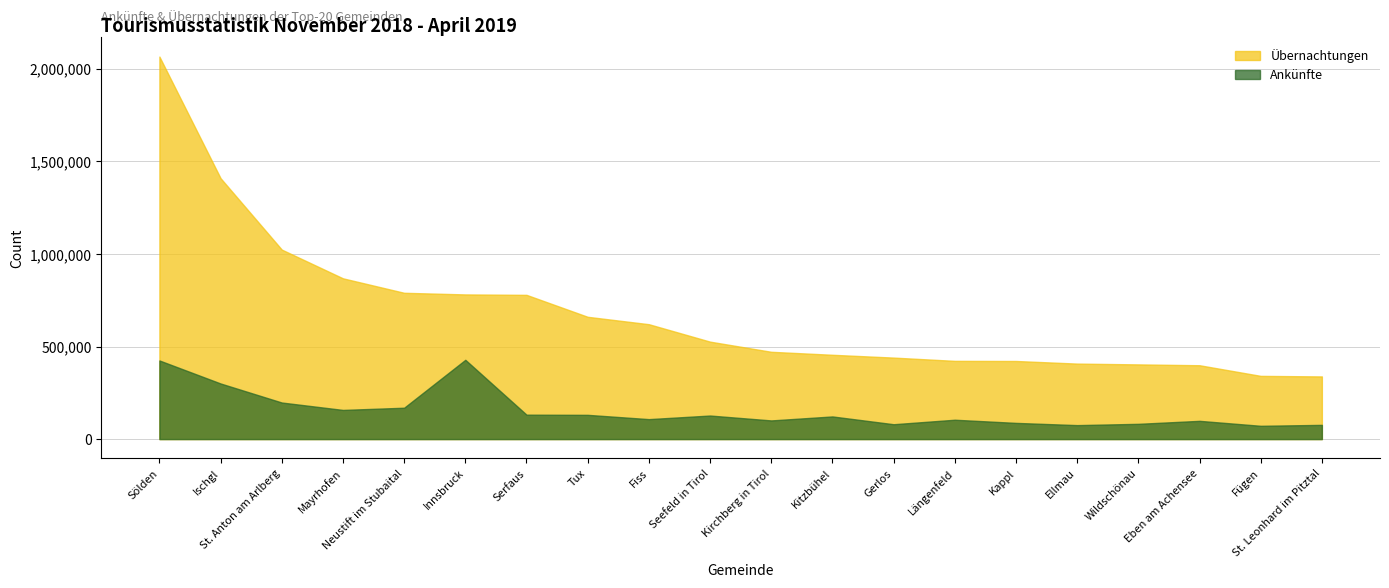

What position from the right is St. Anton am Arlberg?

18